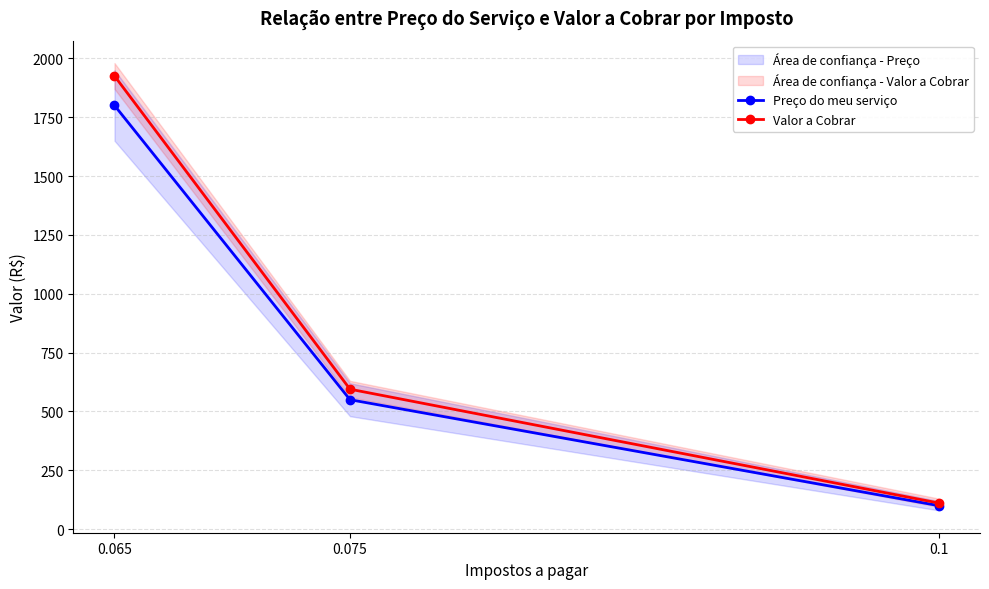

The value of Preço do meu serviço at 0.1 is 60.1. True or false?

False